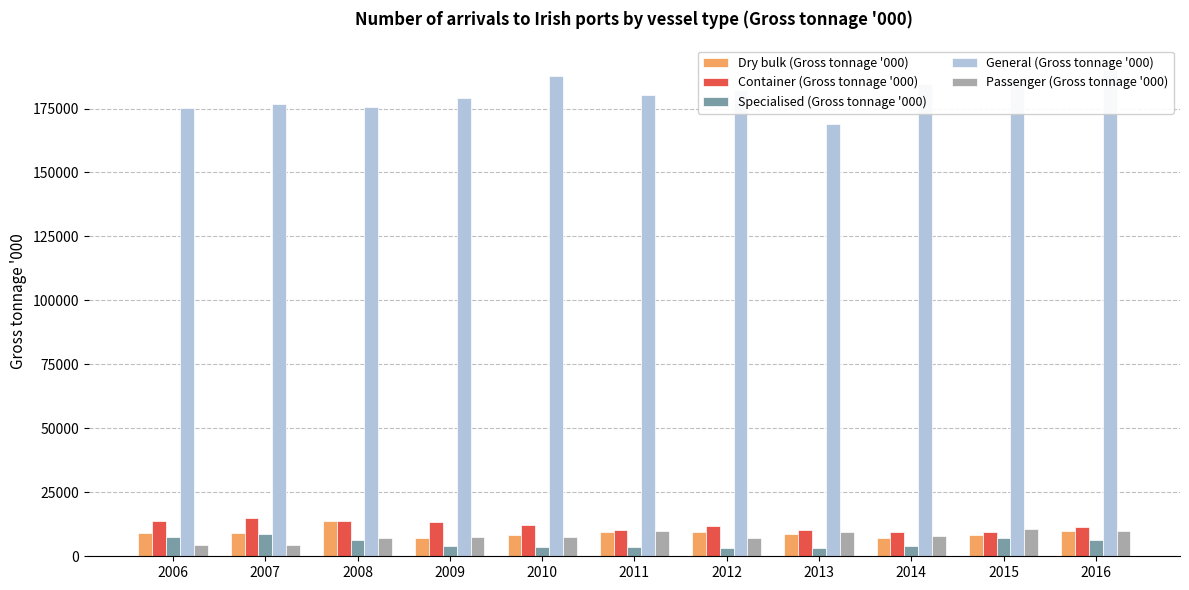

Reading left to right, transcribe all the data shown in this chart.

Dry bulk (Gross tonnage '000): 2006=9269	2007=9156	2008=13756	2009=7033	2010=8255	2011=9519	2012=9380	2013=8519	2014=7071	2015=8433	2016=10030
Container (Gross tonnage '000): 2006=13816	2007=14876	2008=13642	2009=13378	2010=12253	2011=10190	2012=11976	2013=10176	2014=9560	2015=9417	2016=11607
Specialised (Gross tonnage '000): 2006=7524	2007=8623	2008=6250	2009=3961	2010=3449	2011=3691	2012=3105	2013=3279	2014=4080	2015=7271	2016=6260
General (Gross tonnage '000): 2006=175385	2007=176863	2008=175496	2009=178981	2010=187863	2011=180121	2012=182102	2013=169090	2014=184602	2015=186140	2016=190175
Passenger (Gross tonnage '000): 2006=4508	2007=4361	2008=7133	2009=7469	2010=7395	2011=9819	2012=7035	2013=9438	2014=8082	2015=10494	2016=9700